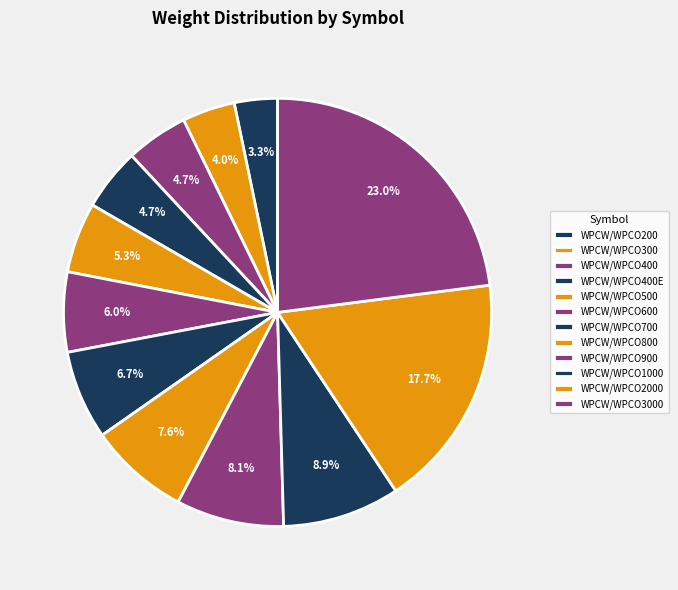

What percentage is the WPCW/WPCO300 slice, to the nearest percent?

4%